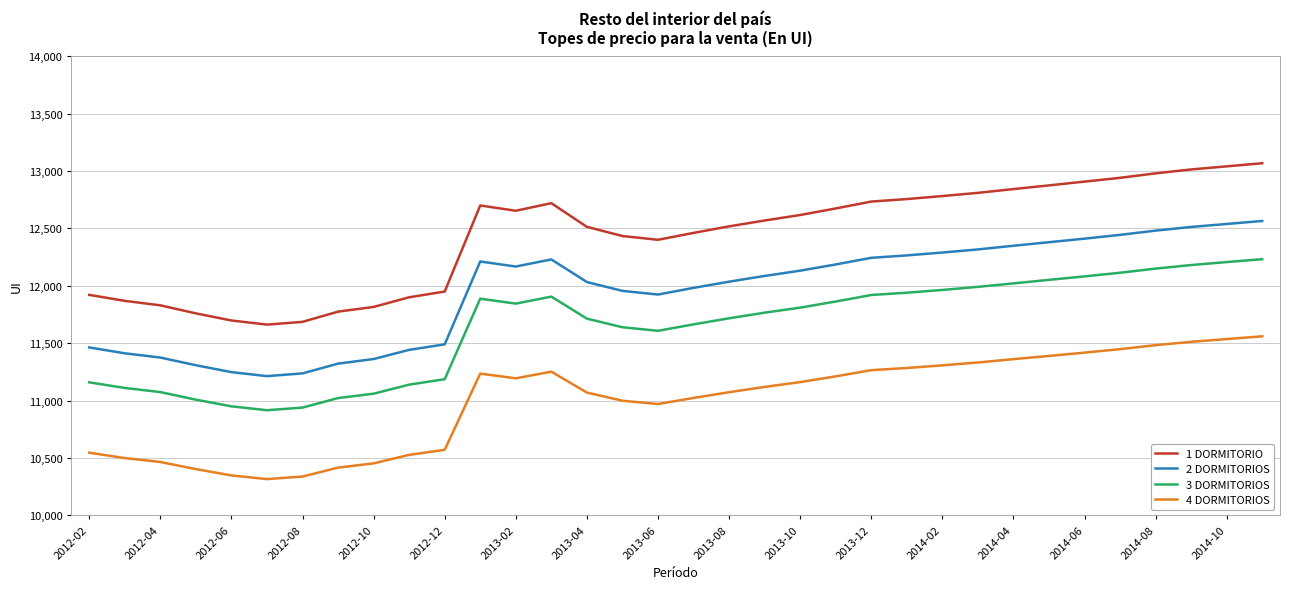

At how many categories does at least one series exceed 10328?

34